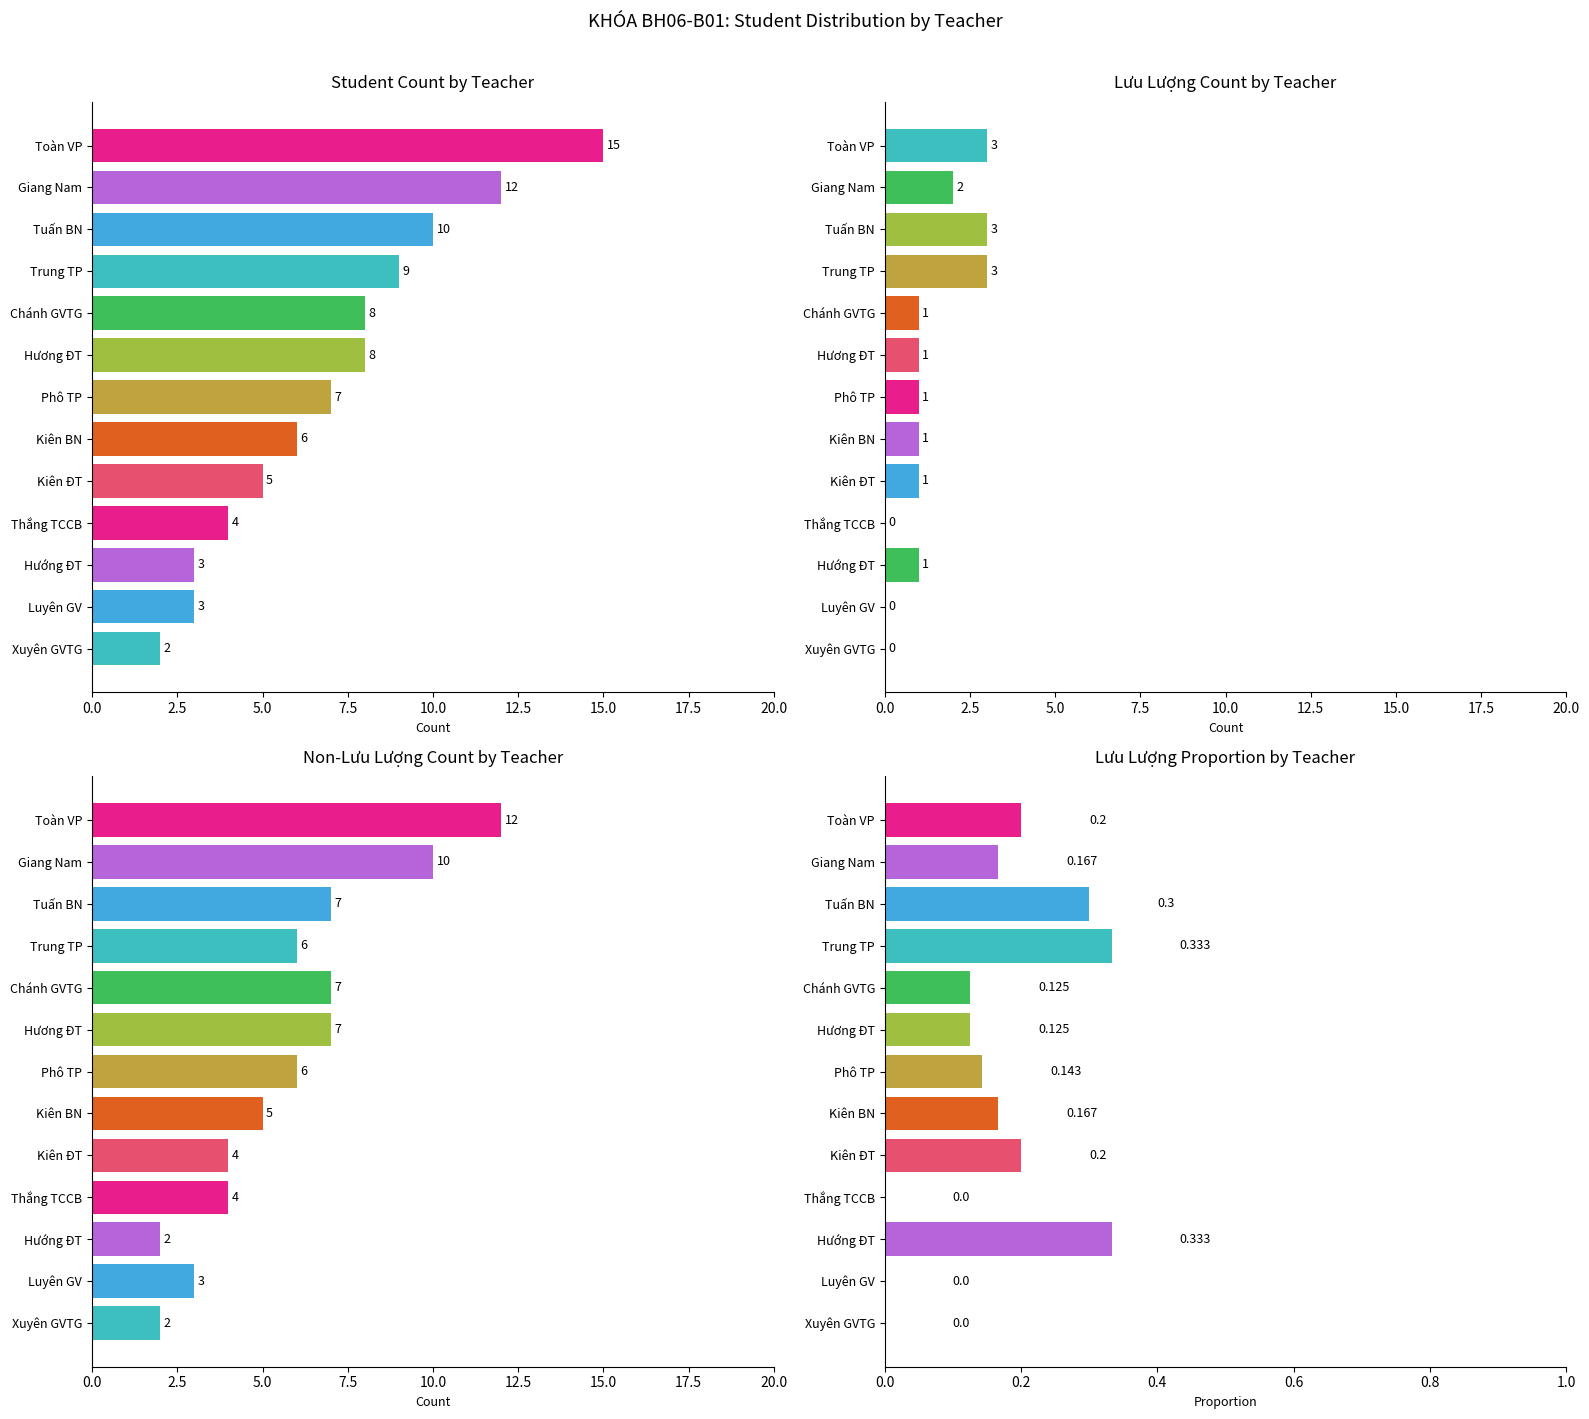

Reading left to right, transcribe all the data shown in this chart.

Student Count by Teacher: 15.0	12.0	10.0	9.0	8.0	8.0	7.0	6.0	5.0	4.0	3.0	3.0	2.0
Lưu Lượng Count by Teacher: 3.0	2.0	3.0	3.0	1.0	1.0	1.0	1.0	1.0	0.0	1.0	0.0	0.0
Non-Lưu Lượng Count by Teacher: 12.0	10.0	7.0	6.0	7.0	7.0	6.0	5.0	4.0	4.0	2.0	3.0	2.0
Lưu Lượng Proportion by Teacher: 0.2	0.2	0.3	0.3	0.1	0.1	0.1	0.2	0.2	0.0	0.3	0.0	0.0